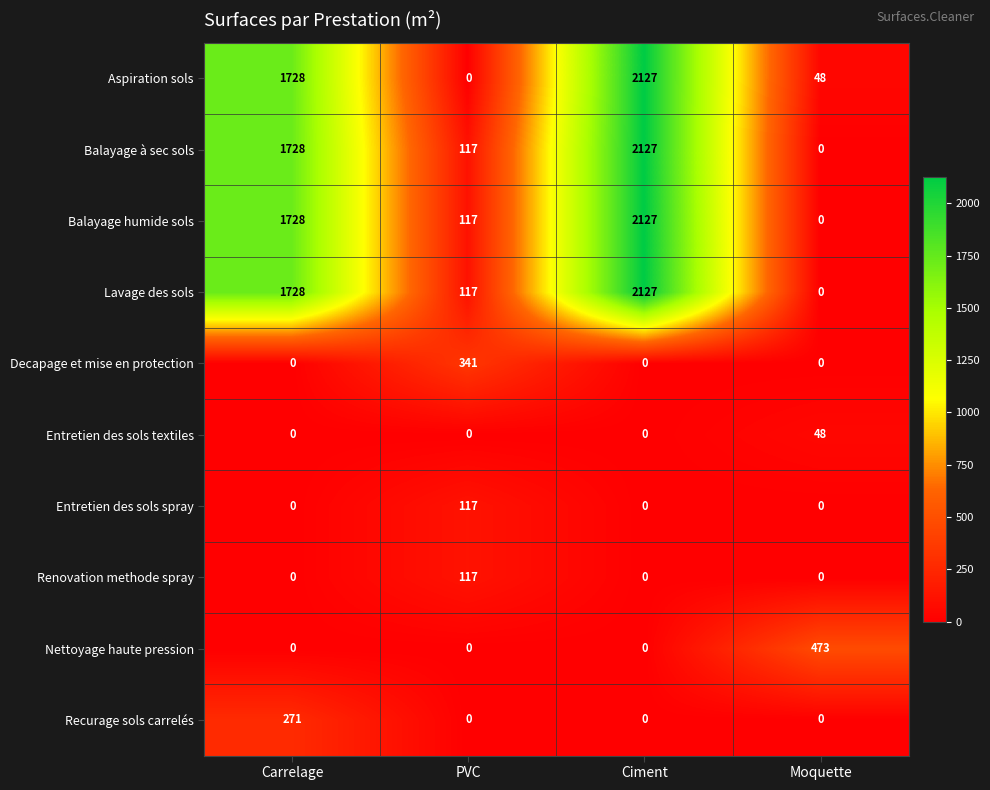

What is the average value of the Balayage à sec sols series?

993